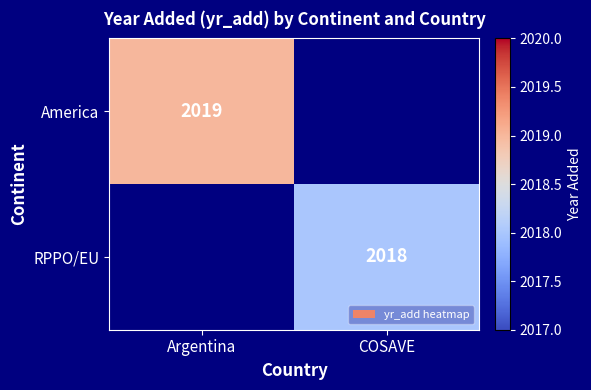

Is the value of America at Argentina greater than the value of RPPO/EU at COSAVE?

Yes